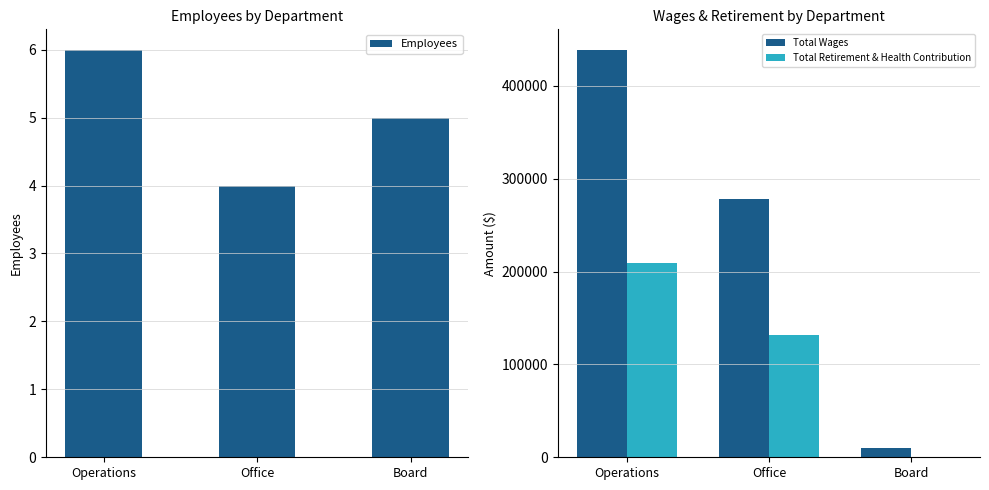

Which series has the largest total across all categories?

Total Wages